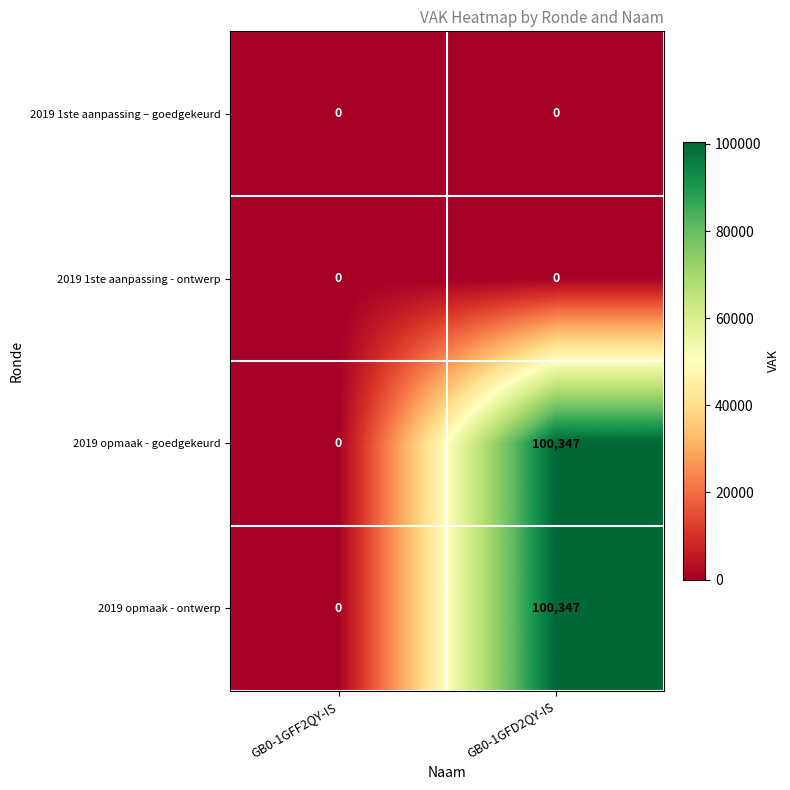

What is the greatest value displayed?

100347